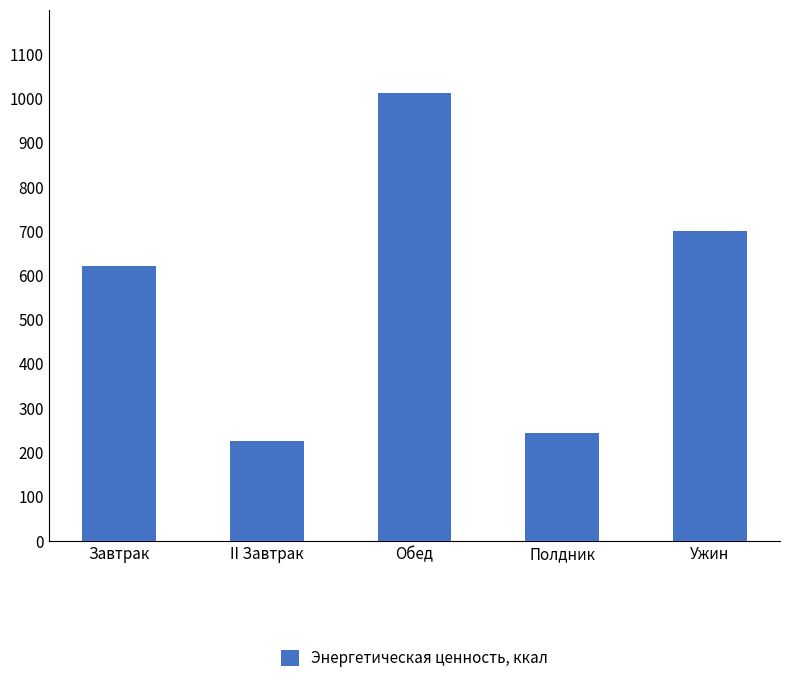

What is the difference between the second highest and second lowest values?

458